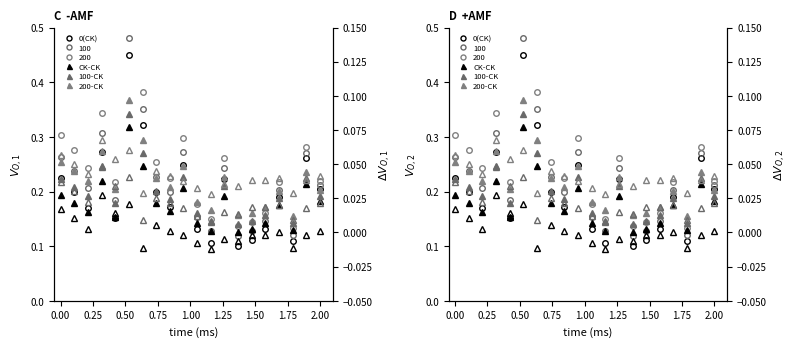

What is the value of the P1 point at the 8th from the left?

0.2